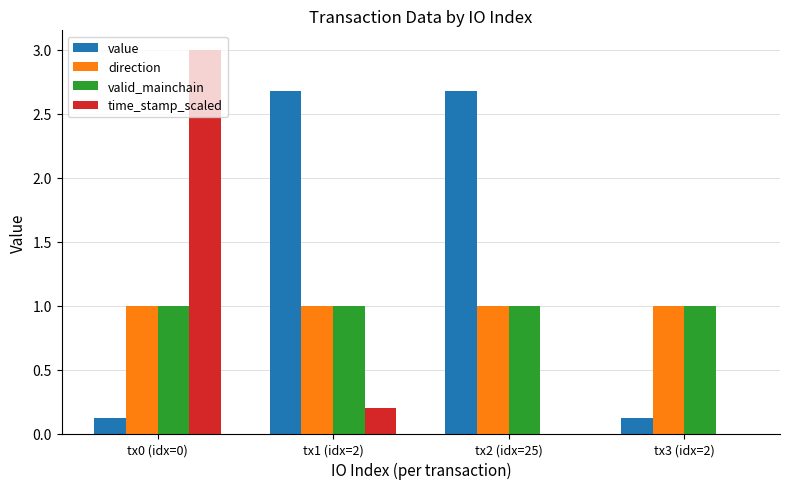

What is the total value across all series at tx0 (idx=0)?

5.1